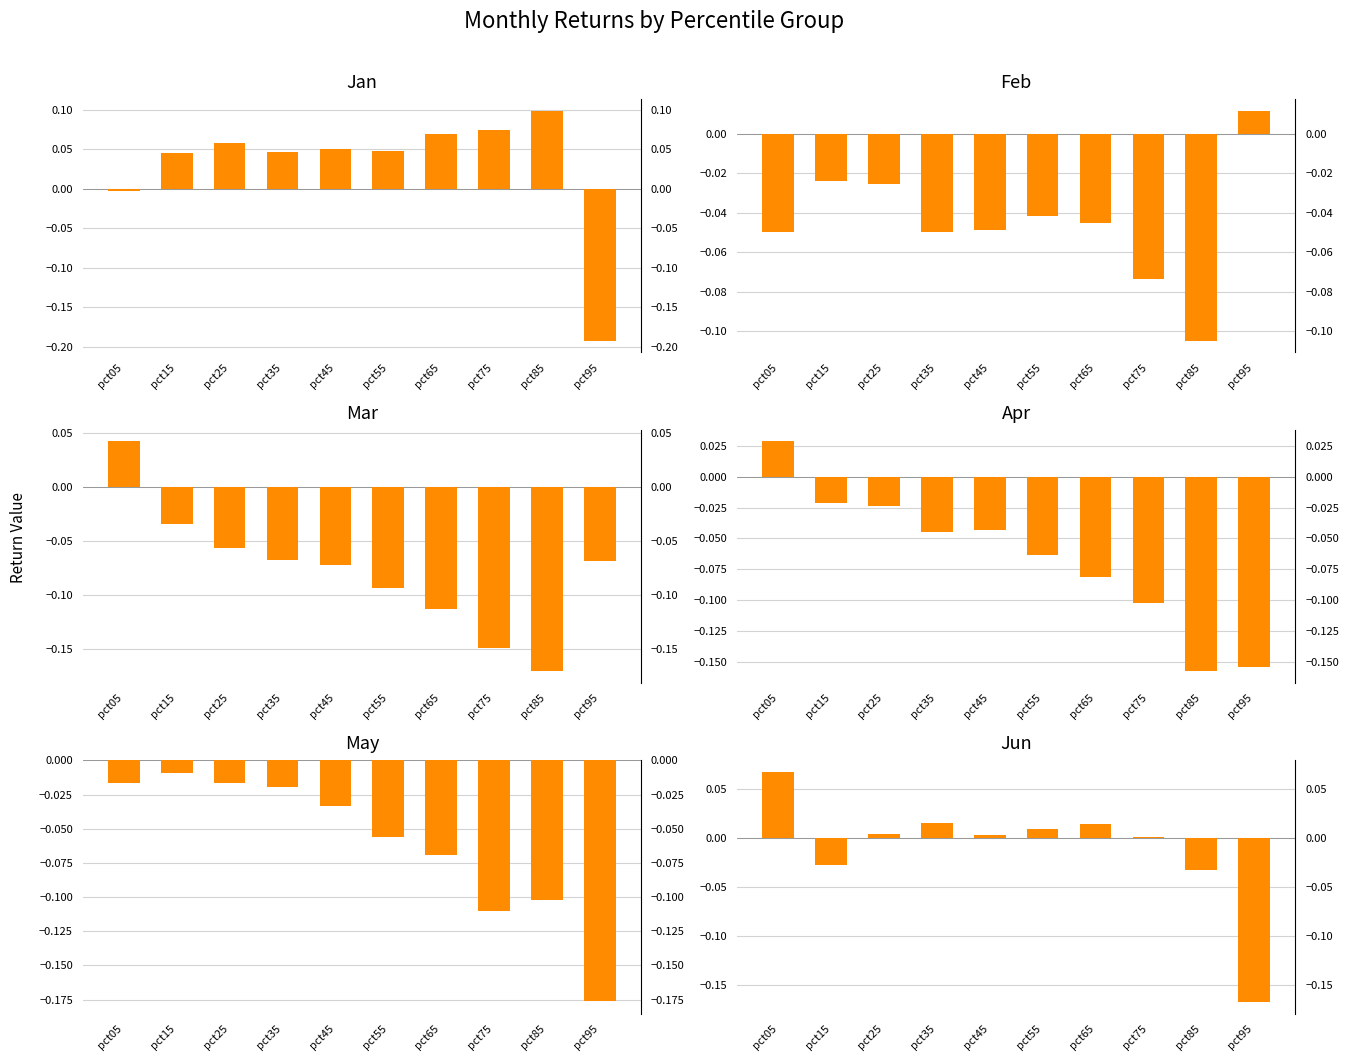

At which label does Jun reach its minimum?

pct95